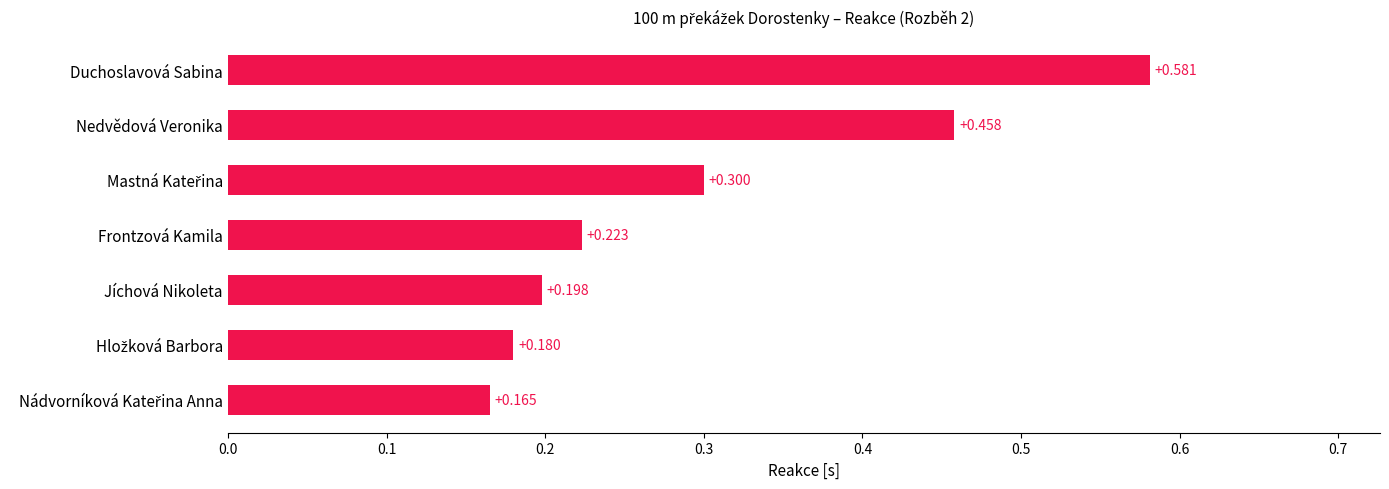

At which category does the chart reach its peak across all series?

Duchoslavová Sabina